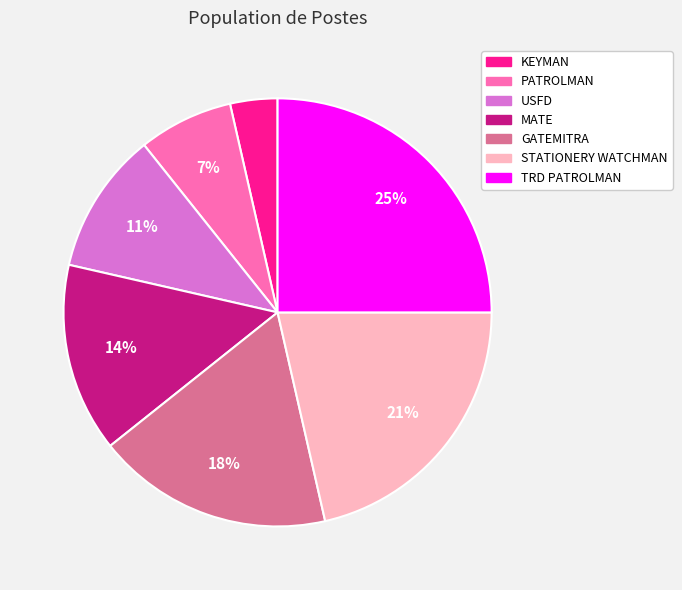

Does TRD PATROLMAN represent more than half of the total?

No